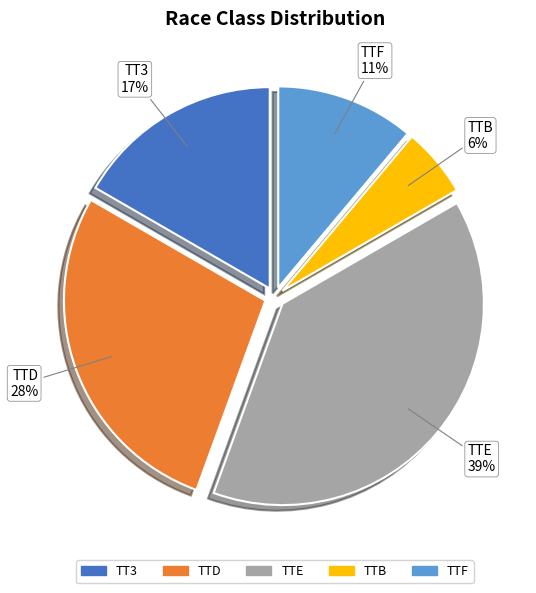

Rank the categories by value from highest to lowest.

TTE, TTD, TT3, TTF, TTB